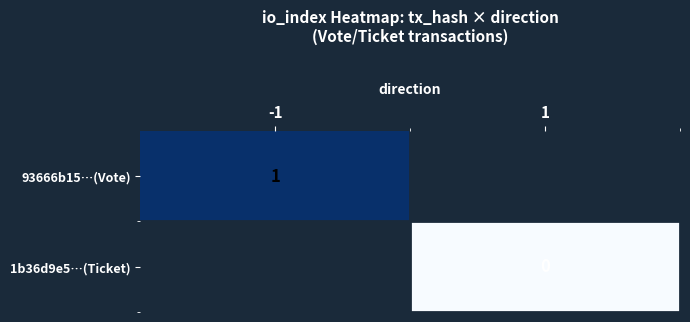

Is it true that 93666b15…(Vote) equals 1 at -1?

True